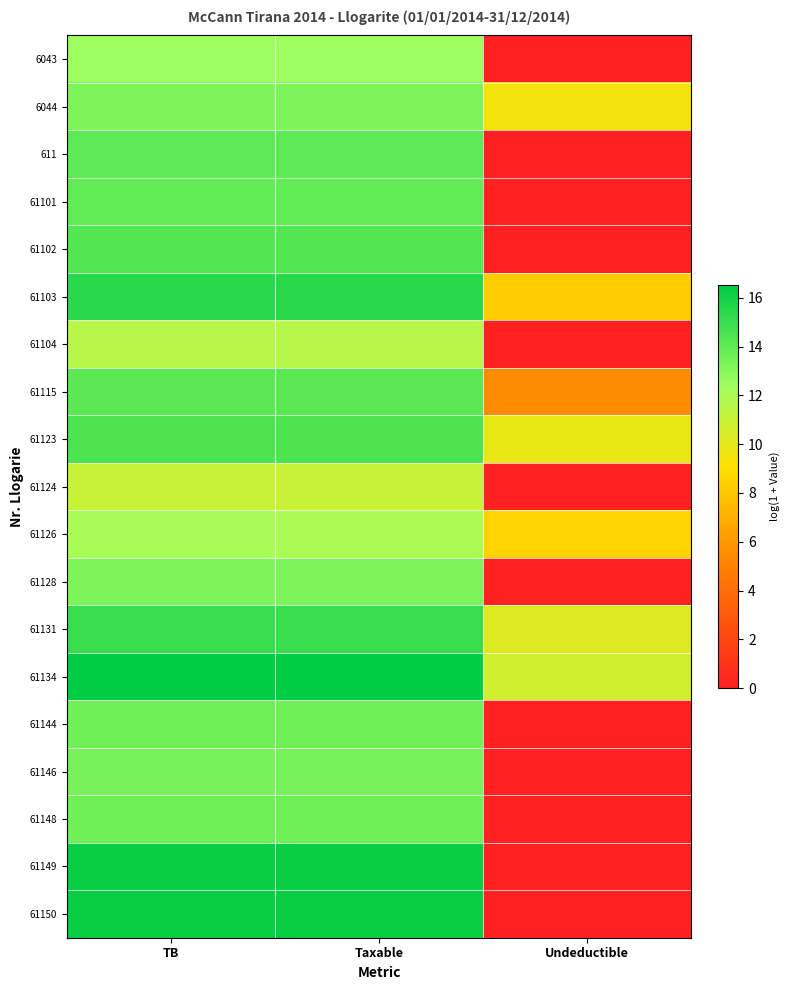

What is the spread (max minus min) of values at TB?

5.5